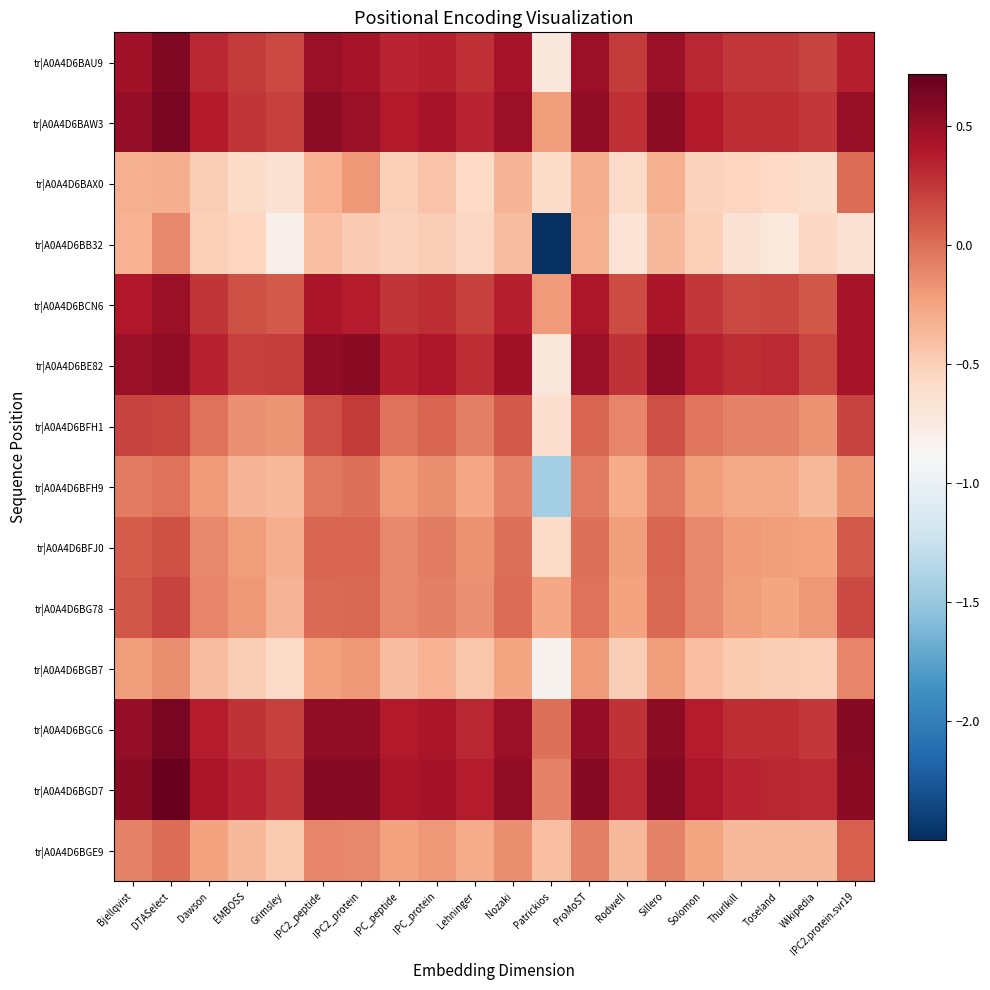

Reading right to left, what are all the values shown in this chart?

tr|A0A4D6BAU9: IPC2.protein.svr19=0.4	Wikipedia=0.2	Toseland=0.2	Thurlkill=0.2	Solomon=0.3	Sillero=0.5	Rodwell=0.2	ProMoST=0.5	Patrickios=-0.7	Nozaki=0.4	Lehninger=0.3	IPC_protein=0.4	IPC_peptide=0.3	IPC2_protein=0.4	IPC2_peptide=0.5	Grimsley=0.2	EMBOSS=0.2	Dawson=0.3	DTASelect=0.6	Bjellqvist=0.5
tr|A0A4D6BAW3: IPC2.protein.svr19=0.5	Wikipedia=0.2	Toseland=0.3	Thurlkill=0.3	Solomon=0.4	Sillero=0.6	Rodwell=0.3	ProMoST=0.5	Patrickios=-0.2	Nozaki=0.5	Lehninger=0.3	IPC_protein=0.4	IPC_peptide=0.4	IPC2_protein=0.5	IPC2_peptide=0.6	Grimsley=0.2	EMBOSS=0.3	Dawson=0.4	DTASelect=0.6	Bjellqvist=0.5
tr|A0A4D6BAX0: IPC2.protein.svr19=0.0	Wikipedia=-0.6	Toseland=-0.6	Thurlkill=-0.5	Solomon=-0.5	Sillero=-0.3	Rodwell=-0.6	ProMoST=-0.3	Patrickios=-0.6	Nozaki=-0.4	Lehninger=-0.6	IPC_protein=-0.4	IPC_peptide=-0.5	IPC2_protein=-0.2	IPC2_peptide=-0.3	Grimsley=-0.6	EMBOSS=-0.6	Dawson=-0.5	DTASelect=-0.3	Bjellqvist=-0.3
tr|A0A4D6BB32: IPC2.protein.svr19=-0.7	Wikipedia=-0.6	Toseland=-0.7	Thurlkill=-0.7	Solomon=-0.5	Sillero=-0.4	Rodwell=-0.7	ProMoST=-0.3	Patrickios=-2.5	Nozaki=-0.4	Lehninger=-0.6	IPC_protein=-0.5	IPC_peptide=-0.5	IPC2_protein=-0.5	IPC2_peptide=-0.4	Grimsley=-0.8	EMBOSS=-0.5	Dawson=-0.5	DTASelect=-0.1	Bjellqvist=-0.3
tr|A0A4D6BCN6: IPC2.protein.svr19=0.4	Wikipedia=0.1	Toseland=0.2	Thurlkill=0.2	Solomon=0.2	Sillero=0.4	Rodwell=0.2	ProMoST=0.4	Patrickios=-0.2	Nozaki=0.4	Lehninger=0.2	IPC_protein=0.3	IPC_peptide=0.3	IPC2_protein=0.4	IPC2_peptide=0.4	Grimsley=0.1	EMBOSS=0.1	Dawson=0.3	DTASelect=0.5	Bjellqvist=0.4
tr|A0A4D6BE82: IPC2.protein.svr19=0.4	Wikipedia=0.2	Toseland=0.3	Thurlkill=0.3	Solomon=0.3	Sillero=0.5	Rodwell=0.3	ProMoST=0.5	Patrickios=-0.7	Nozaki=0.5	Lehninger=0.3	IPC_protein=0.4	IPC_peptide=0.4	IPC2_protein=0.6	IPC2_peptide=0.5	Grimsley=0.2	EMBOSS=0.2	Dawson=0.3	DTASelect=0.5	Bjellqvist=0.5
tr|A0A4D6BFH1: IPC2.protein.svr19=0.2	Wikipedia=-0.2	Toseland=-0.1	Thurlkill=-0.1	Solomon=-0.0	Sillero=0.1	Rodwell=-0.1	ProMoST=0.0	Patrickios=-0.6	Nozaki=0.1	Lehninger=-0.1	IPC_protein=0.0	IPC_peptide=-0.0	IPC2_protein=0.2	IPC2_peptide=0.1	Grimsley=-0.2	EMBOSS=-0.2	Dawson=-0.0	DTASelect=0.2	Bjellqvist=0.2
tr|A0A4D6BFH9: IPC2.protein.svr19=-0.2	Wikipedia=-0.4	Toseland=-0.3	Thurlkill=-0.3	Solomon=-0.2	Sillero=-0.0	Rodwell=-0.3	ProMoST=-0.1	Patrickios=-1.4	Nozaki=-0.1	Lehninger=-0.3	IPC_protein=-0.1	IPC_peptide=-0.2	IPC2_protein=-0.0	IPC2_peptide=-0.0	Grimsley=-0.4	EMBOSS=-0.4	Dawson=-0.2	DTASelect=-0.0	Bjellqvist=-0.1
tr|A0A4D6BFJ0: IPC2.protein.svr19=0.1	Wikipedia=-0.2	Toseland=-0.2	Thurlkill=-0.2	Solomon=-0.1	Sillero=0.0	Rodwell=-0.2	ProMoST=-0.0	Patrickios=-0.6	Nozaki=-0.0	Lehninger=-0.2	IPC_protein=-0.1	IPC_peptide=-0.1	IPC2_protein=0.0	IPC2_peptide=0.0	Grimsley=-0.3	EMBOSS=-0.2	Dawson=-0.1	DTASelect=0.1	Bjellqvist=0.1
tr|A0A4D6BG78: IPC2.protein.svr19=0.2	Wikipedia=-0.2	Toseland=-0.3	Thurlkill=-0.2	Solomon=-0.1	Sillero=0.0	Rodwell=-0.2	ProMoST=-0.0	Patrickios=-0.3	Nozaki=0.0	Lehninger=-0.2	IPC_protein=-0.1	IPC_peptide=-0.1	IPC2_protein=0.0	IPC2_peptide=0.0	Grimsley=-0.4	EMBOSS=-0.2	Dawson=-0.1	DTASelect=0.2	Bjellqvist=0.1
tr|A0A4D6BGB7: IPC2.protein.svr19=-0.1	Wikipedia=-0.5	Toseland=-0.5	Thurlkill=-0.5	Solomon=-0.4	Sillero=-0.2	Rodwell=-0.5	ProMoST=-0.2	Patrickios=-0.8	Nozaki=-0.3	Lehninger=-0.4	IPC_protein=-0.3	IPC_peptide=-0.4	IPC2_protein=-0.2	IPC2_peptide=-0.2	Grimsley=-0.6	EMBOSS=-0.5	Dawson=-0.4	DTASelect=-0.1	Bjellqvist=-0.2
tr|A0A4D6BGC6: IPC2.protein.svr19=0.6	Wikipedia=0.2	Toseland=0.3	Thurlkill=0.3	Solomon=0.4	Sillero=0.6	Rodwell=0.3	ProMoST=0.5	Patrickios=-0.0	Nozaki=0.5	Lehninger=0.3	IPC_protein=0.4	IPC_peptide=0.4	IPC2_protein=0.5	IPC2_peptide=0.5	Grimsley=0.2	EMBOSS=0.3	Dawson=0.4	DTASelect=0.6	Bjellqvist=0.5
tr|A0A4D6BGD7: IPC2.protein.svr19=0.6	Wikipedia=0.3	Toseland=0.3	Thurlkill=0.3	Solomon=0.4	Sillero=0.6	Rodwell=0.3	ProMoST=0.6	Patrickios=-0.1	Nozaki=0.5	Lehninger=0.4	IPC_protein=0.5	IPC_peptide=0.4	IPC2_protein=0.6	IPC2_peptide=0.6	Grimsley=0.2	EMBOSS=0.3	Dawson=0.4	DTASelect=0.7	Bjellqvist=0.6
tr|A0A4D6BGE9: IPC2.protein.svr19=0.1	Wikipedia=-0.4	Toseland=-0.4	Thurlkill=-0.4	Solomon=-0.3	Sillero=-0.1	Rodwell=-0.4	ProMoST=-0.1	Patrickios=-0.4	Nozaki=-0.1	Lehninger=-0.3	IPC_protein=-0.2	IPC_peptide=-0.2	IPC2_protein=-0.1	IPC2_peptide=-0.1	Grimsley=-0.5	EMBOSS=-0.4	Dawson=-0.2	DTASelect=0.0	Bjellqvist=-0.1